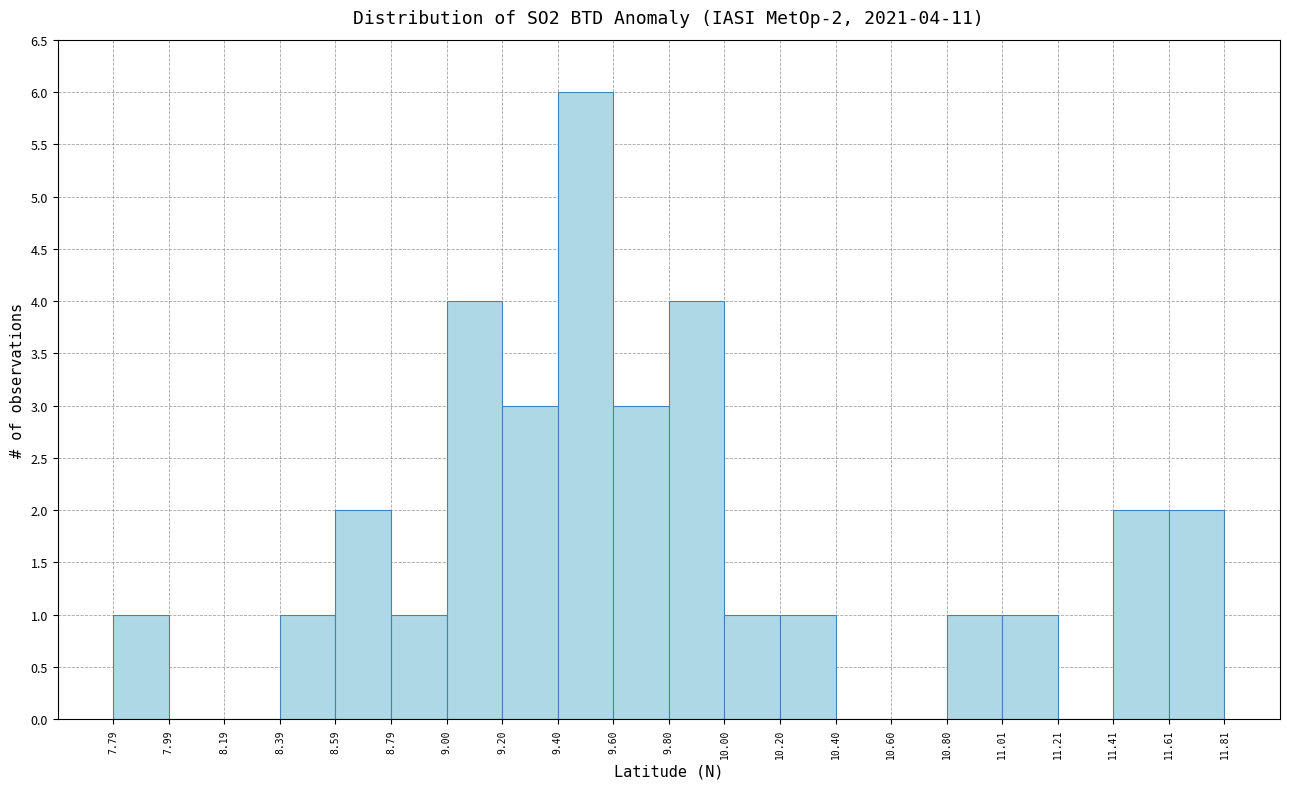

Which range on the x-axis has the tallest bar?

9.40 to 9.60